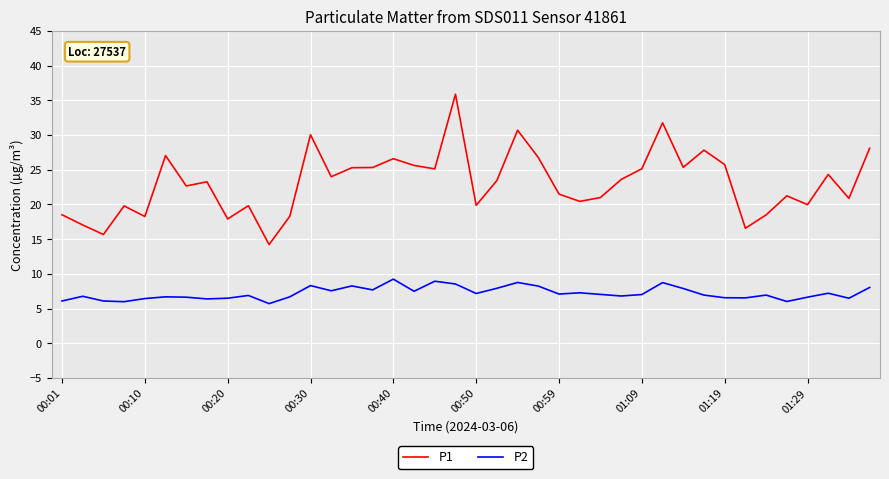

Which series has the largest range (max minus min)?

P1